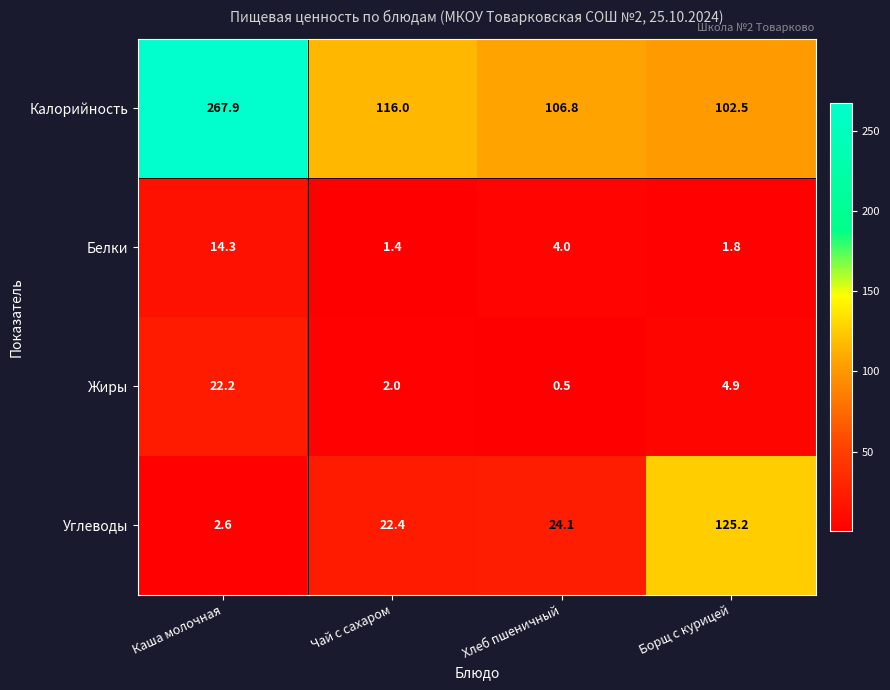

Rank the series at Чай с сахаром from highest to lowest value.

Калорийность, Углеводы, Жиры, Белки